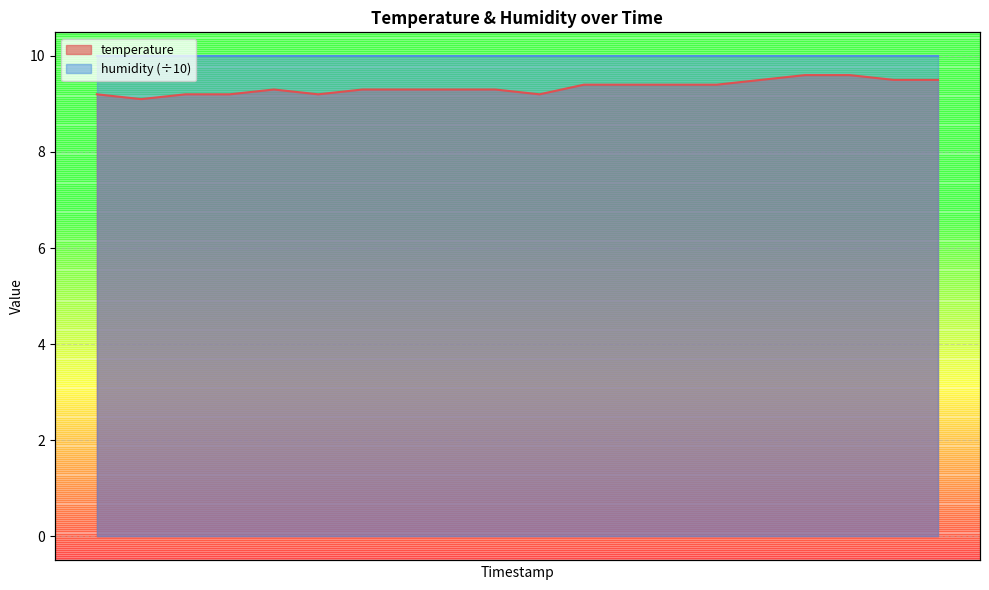

At which category does the chart reach its minimum across all series?

00:03